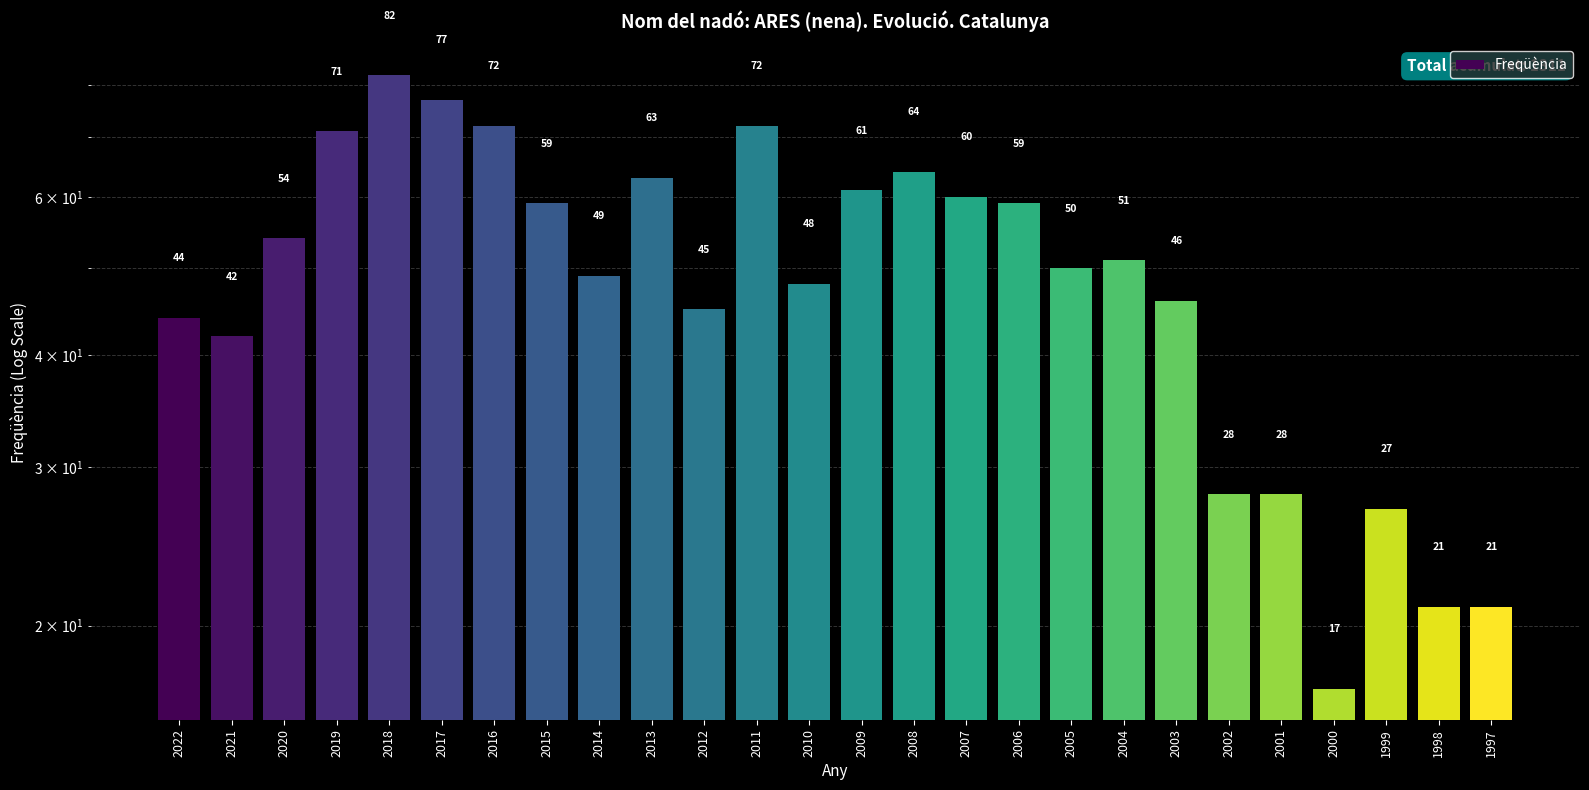

What value does the data have at 2008, to the nearest 5?

65